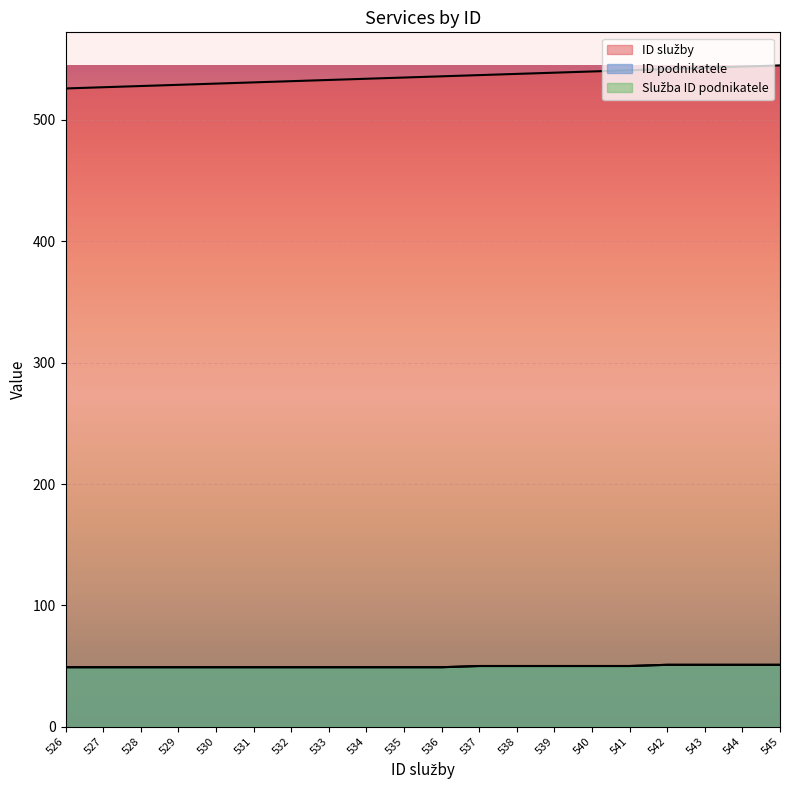

Count the ID podnikatele values in the range 49 to 50.

16